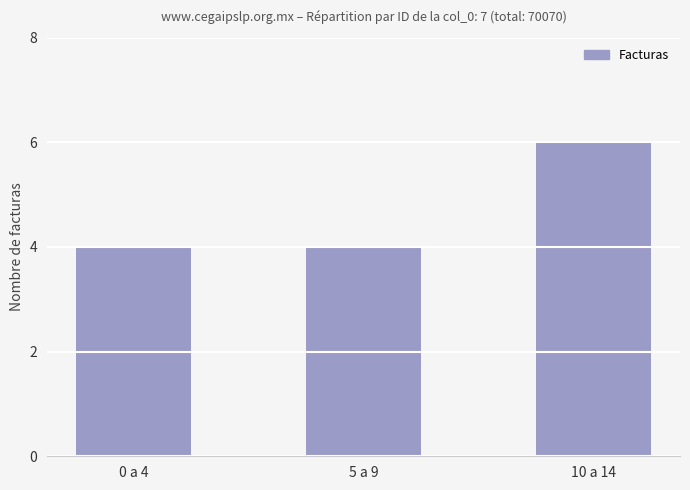

Reading right to left, list all the values displayed in this chart.

10 a 14=6	5 a 9=4	0 a 4=4